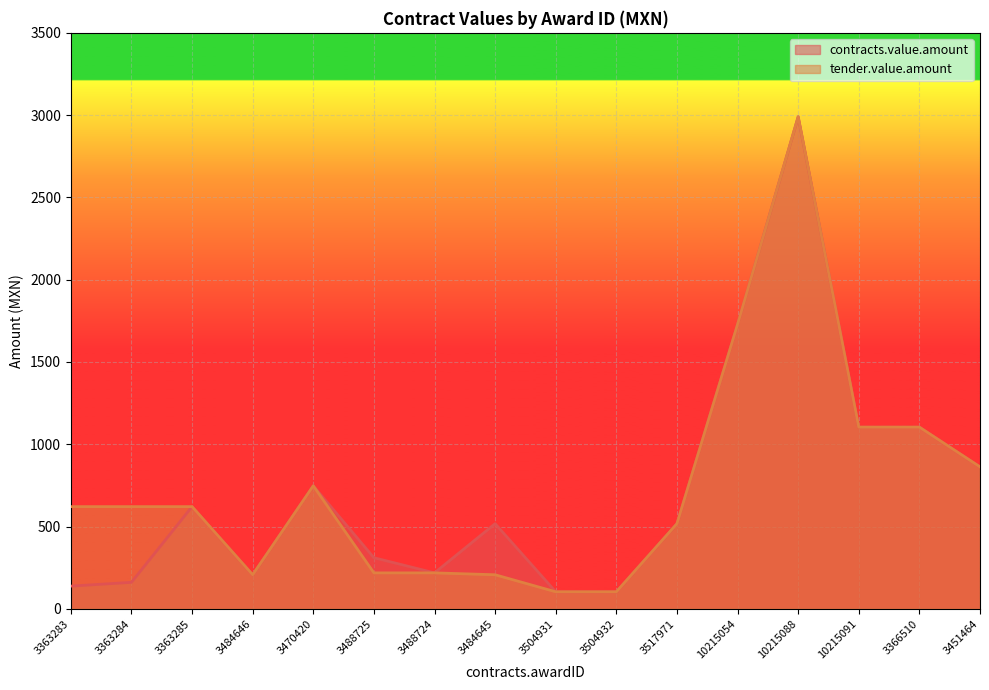

True or false: contracts.value.amount and tender.value.amount intersect in this chart.

False